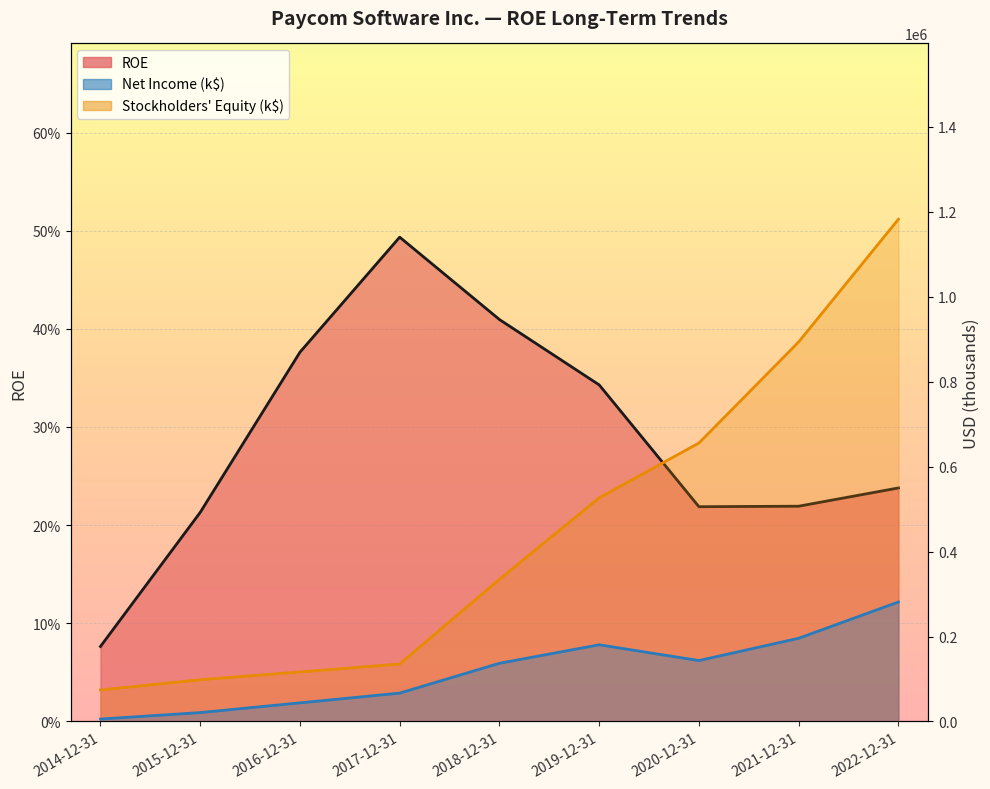

How many data points in Stockholders Equity are above 334753?

4